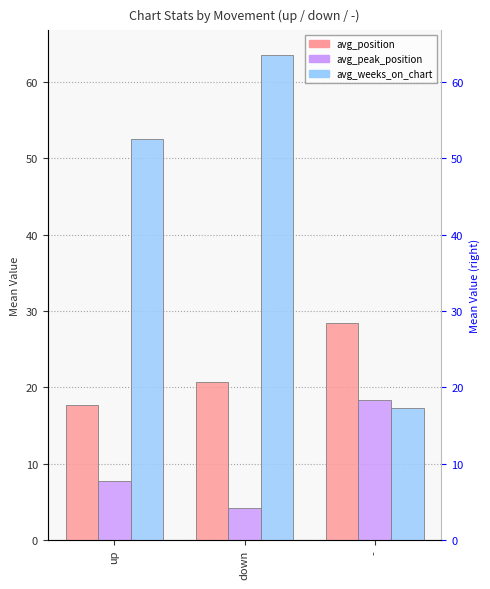

What is the difference between the maximum and minimum values in the avg_peak_position series?

14.2